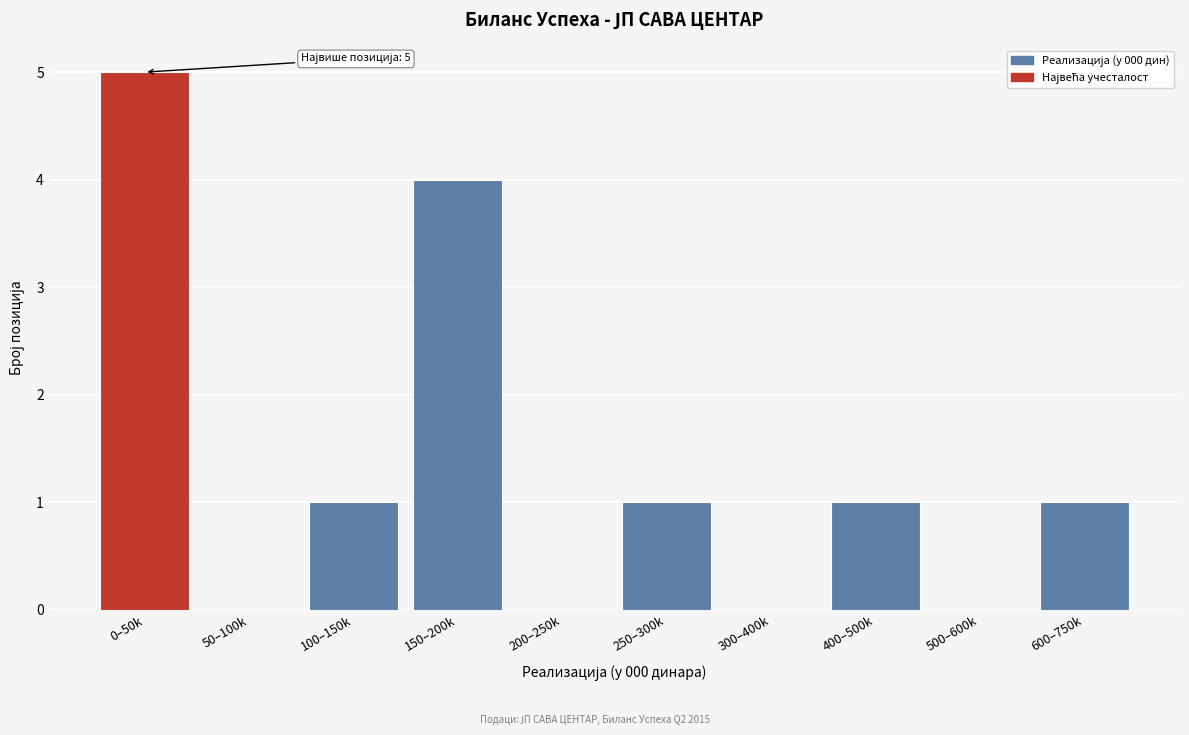

Reading right to left, transcribe all the data shown in this chart.

600–750k=1	500–600k=0	400–500k=1	300–400k=0	250–300k=1	200–250k=0	150–200k=4	100–150k=1	50–100k=0	0–50k=5